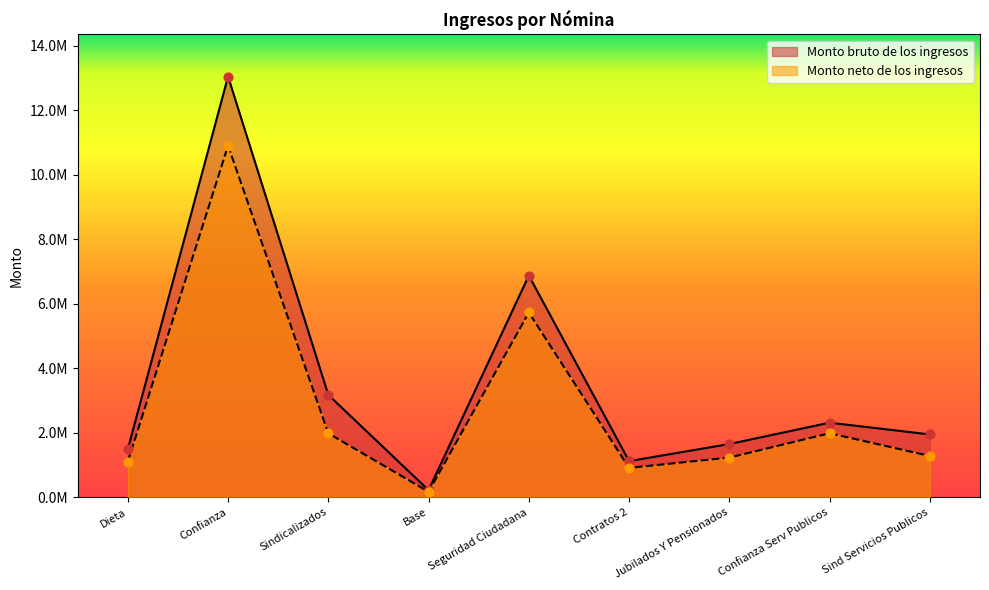

What are all the series names shown in the legend?

Monto bruto de los ingresos, Monto neto de los ingresos